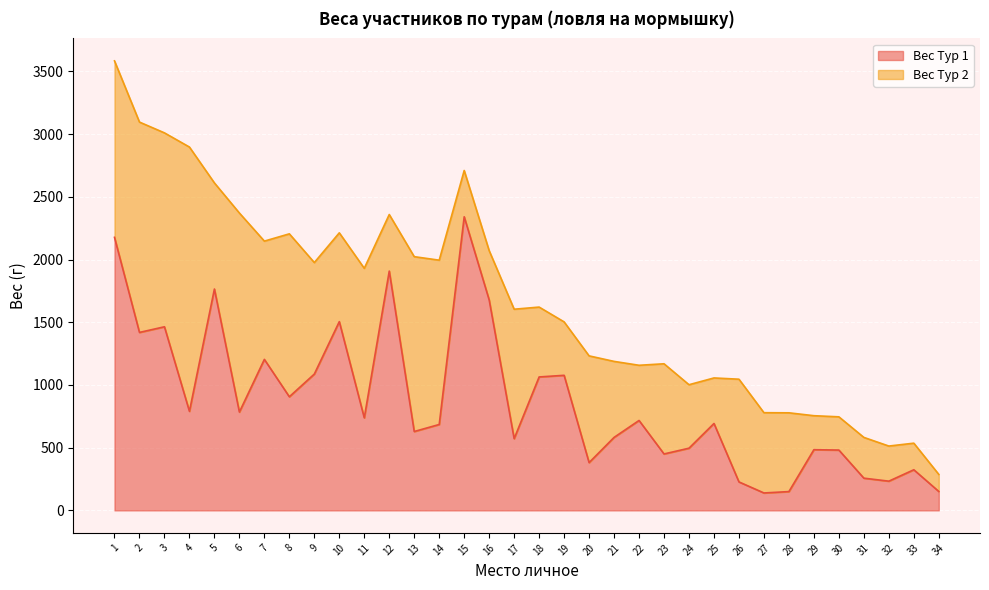

What is the difference between the second highest and minimum values?

2038